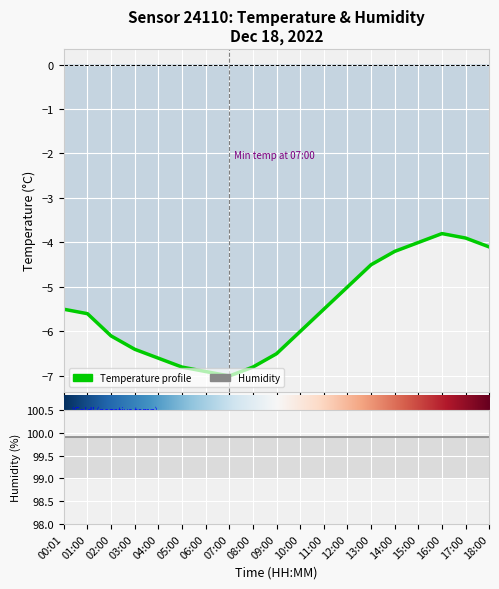

Rank the series by their maximum value, from lowest to highest.

Temperature profile, Humidity (%)